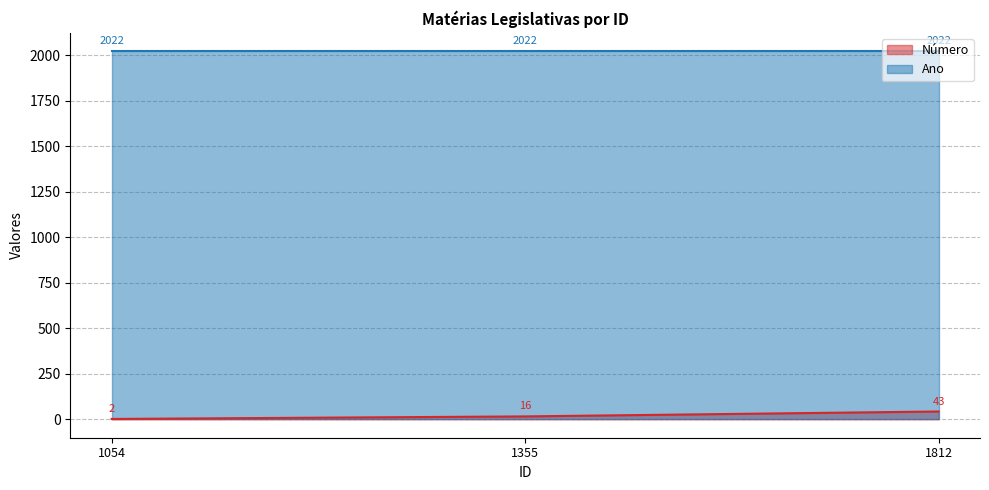

What is the maximum value shown in the chart?

2022